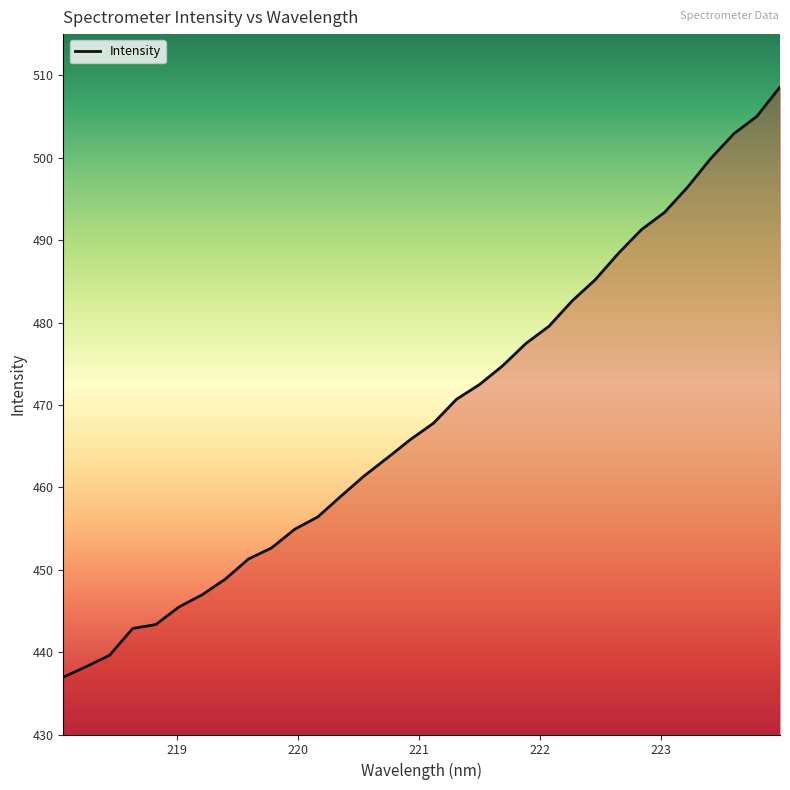

What is the maximum value shown in the chart?

508.6